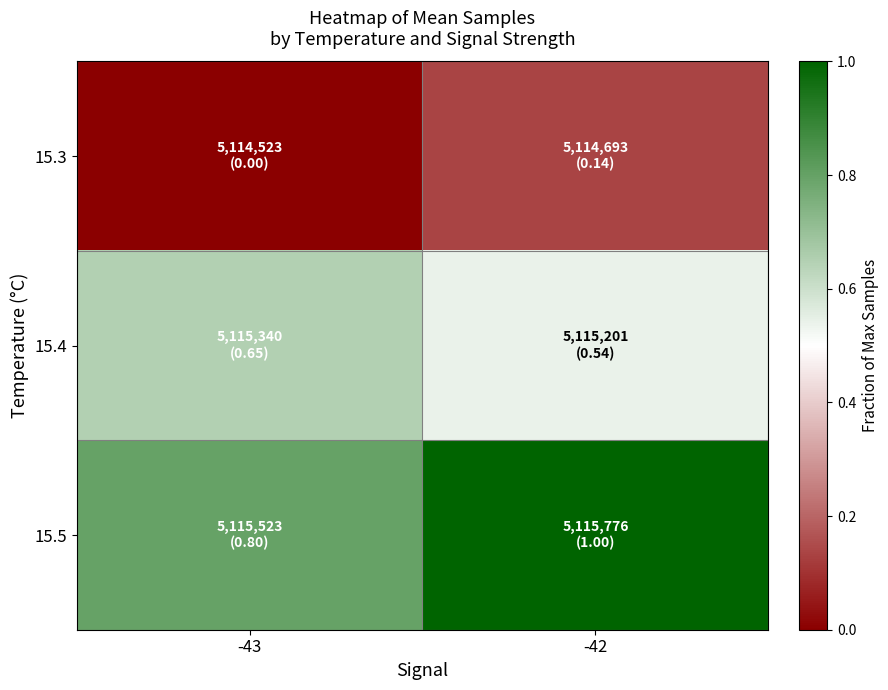

Reading right to left, extract all data points from this chart.

15.3: -42=0.1	-43=0.0
15.4: -42=0.5	-43=0.7
15.5: -42=1.0	-43=0.8